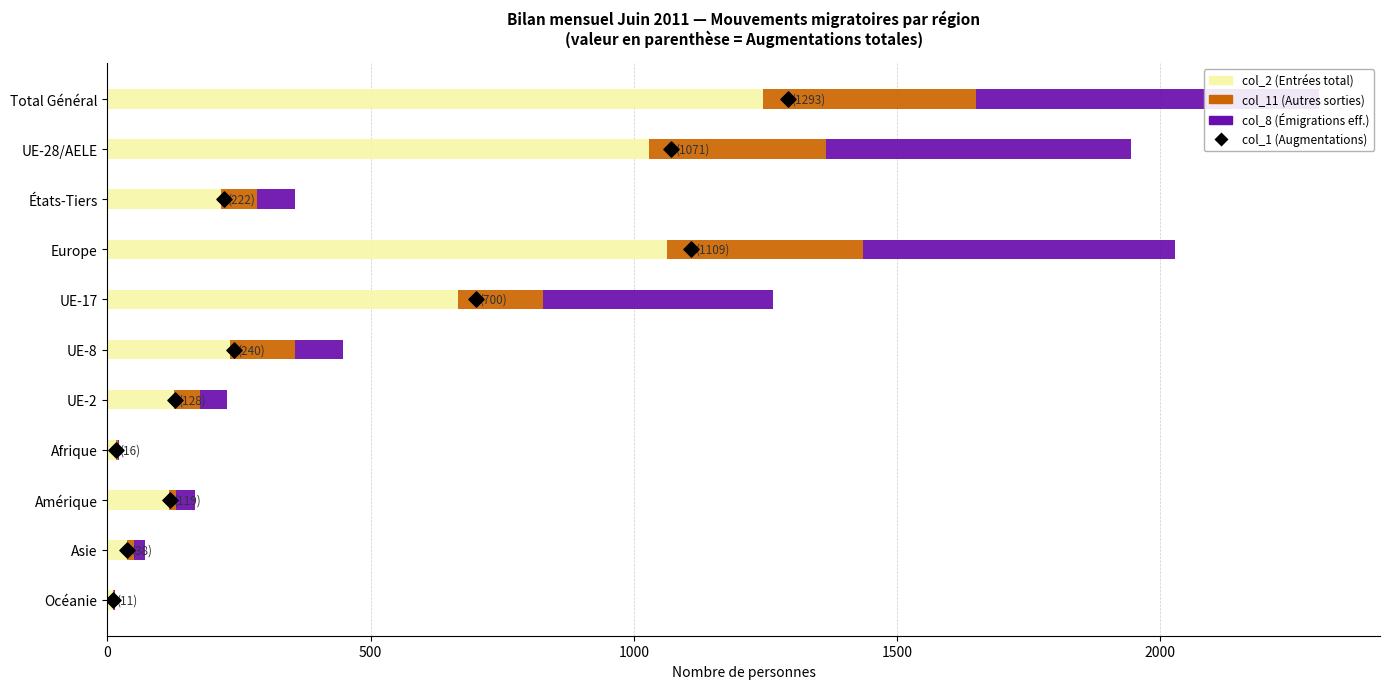

Which series has the widest spread of Y values?

col_2 (Entrées total)